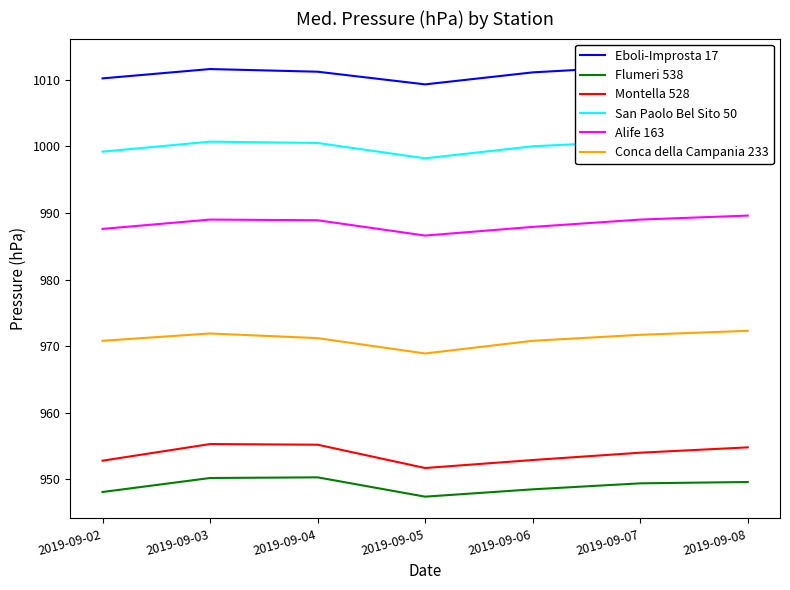

At which label does Eboli-Improsta 17 first exceed 1011?

2019-09-03